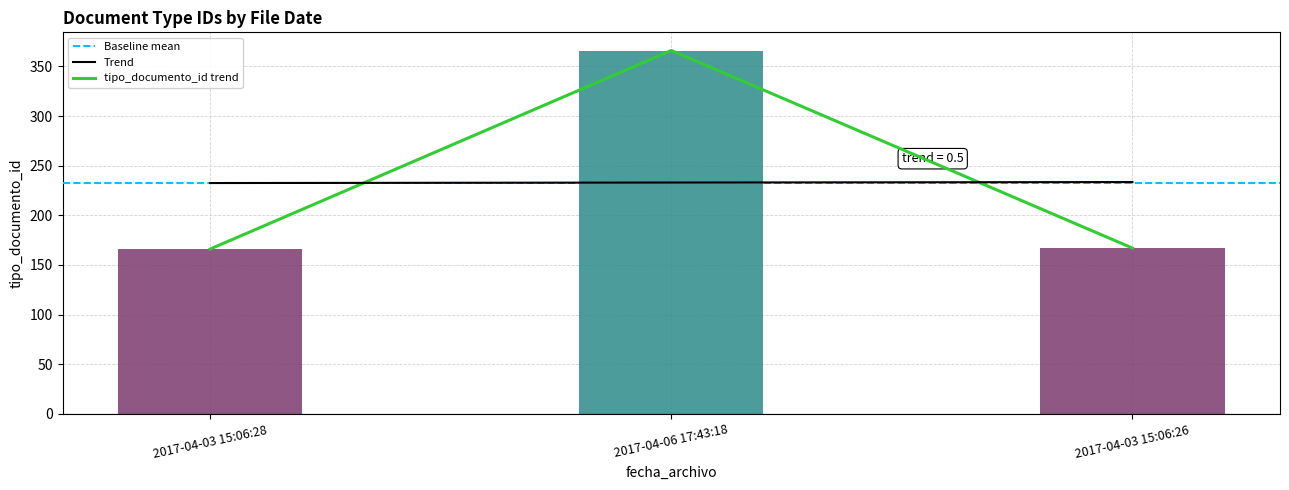

Does the chart contain stacked bars?

No